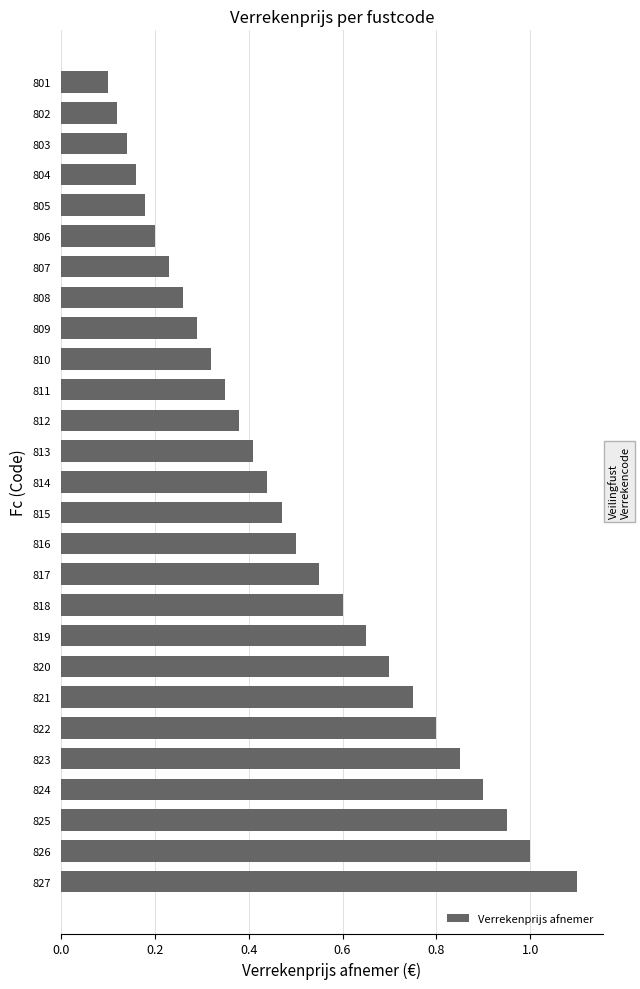

What is the sum of all values?

13.4